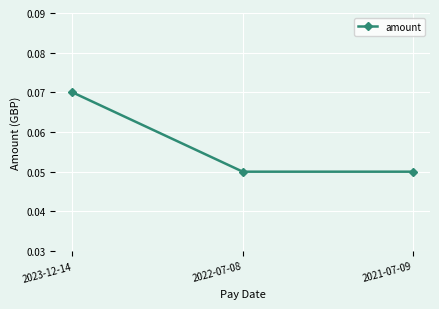

Which has a higher value, 2023-12-14 or 2021-07-09?

2023-12-14